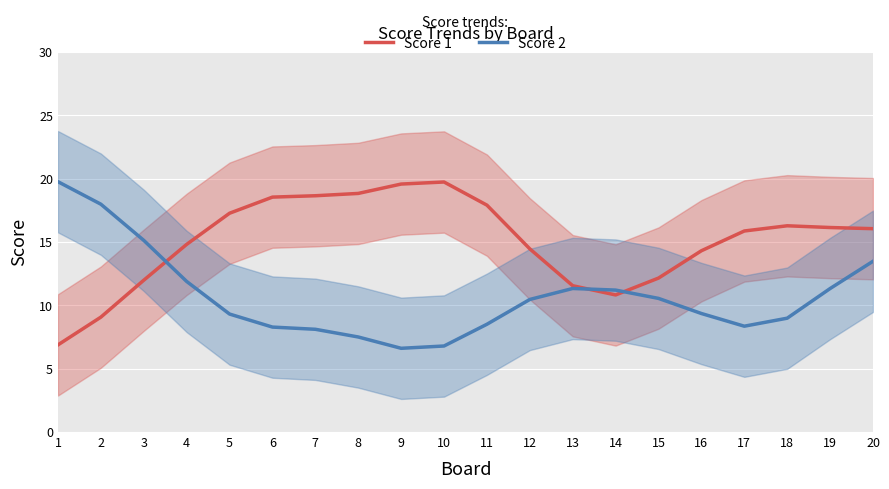

After their last crossing, which series has the higher values: Score 1 or Score 2?

Score 1